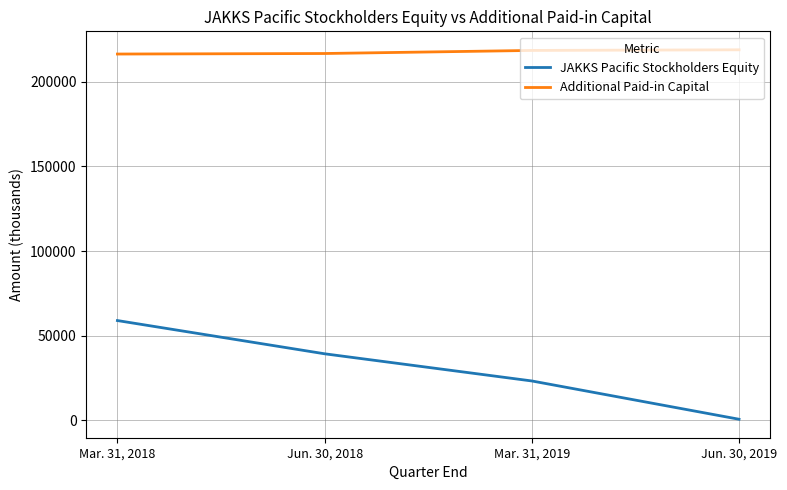

Which series changed the most between Jun. 30, 2018 and Jun. 30, 2019?

JAKKS Pacific Stockholders Equity